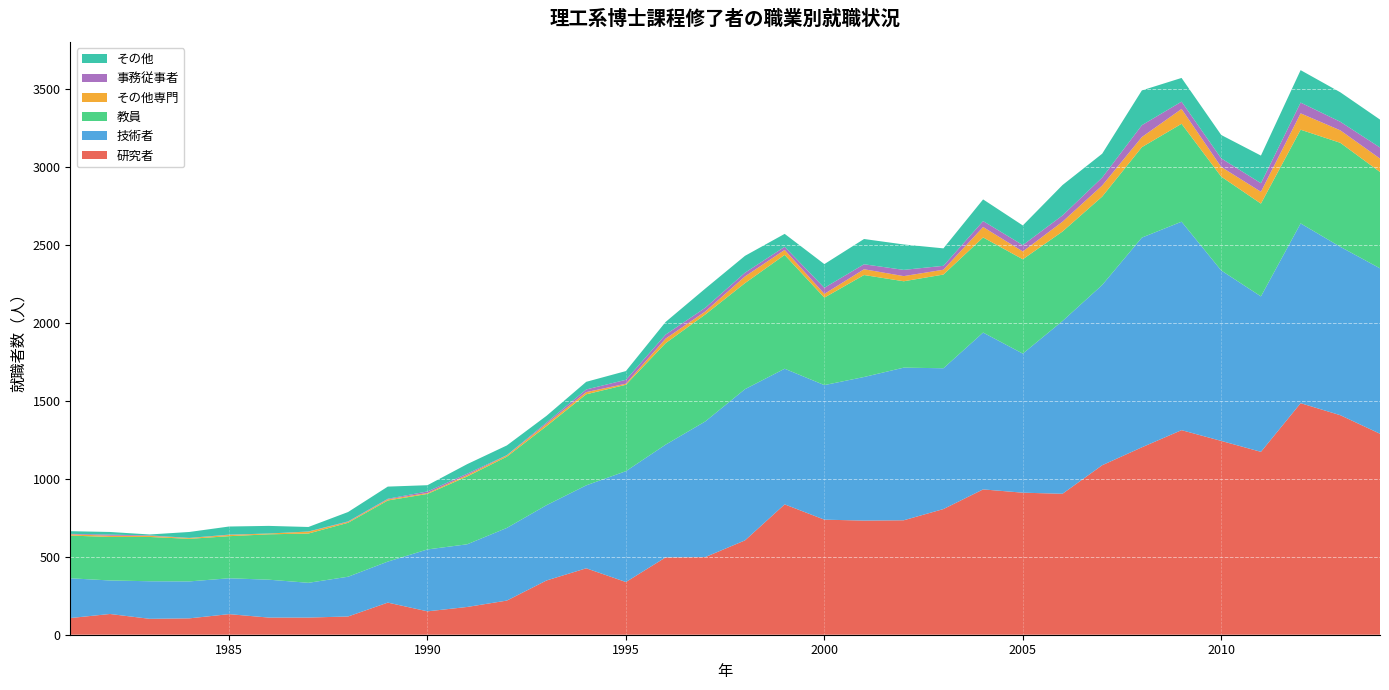

Reading right to left, what are all the values shown in this chart?

研究者: 2014=1289	2013=1408	2012=1485	2011=1173	2010=1243	2009=1312	2008=1202	2007=1087	2006=904	2005=911	2004=932	2003=806	2002=734	2001=732	2000=738	1999=836	1998=605	1997=498	1996=496	1995=338	1994=426	1993=348	1992=219	1991=178	1990=150	1989=206	1988=117	1987=110	1986=110	1985=132	1984=105	1983=102	1982=133	1981=107
技術者: 2014=1061	2013=1080	2012=1153	2011=997	2010=1093	2009=1337	2008=1345	2007=1156	2006=1108	2005=892	2004=1006	2003=903	2002=979	2001=921	2000=863	1999=870	1998=970	1997=870	1996=723	1995=711	1994=532	1993=483	1992=466	1991=402	1990=397	1989=263	1988=255	1987=223	1986=243	1985=230	1984=237	1983=241	1982=215	1981=255
教員: 2014=618	2013=667	2012=601	2011=595	2010=602	2009=628	2008=580	2007=567	2006=574	2005=605	2004=610	2003=601	2002=554	2001=654	2000=561	1999=730	1998=680	1997=686	1996=651	1995=554	1994=584	1993=507	1992=457	1991=435	1990=356	1989=392	1988=346	1987=316	1986=291	1985=270	1984=273	1983=284	1982=279	1981=274
その他専門: 2014=86	2013=80	2012=105	2011=76	2010=62	2009=95	2008=65	2007=71	2006=63	2005=50	2004=67	2003=31	2002=33	2001=37	2000=24	1999=32	1998=43	1997=19	1996=29	1995=7	1994=14	1993=14	1992=8	1991=9	1990=6	1989=7	1988=6	1987=12	1986=5	1985=8	1984=5	1983=7	1982=8	1981=8
事務従事者: 2014=71	2013=55	2012=69	2011=55	2010=55	2009=47	2008=76	2007=51	2006=40	2005=41	2004=38	2003=25	2002=40	2001=32	2000=39	1999=20	1998=24	1997=24	1996=26	1995=25	1994=17	1993=9	1992=2	1991=9	1990=10	1989=4	1988=3	1987=1	1986=0	1985=2	1984=1	1983=3	1982=7	1981=3
その他: 2014=179	2013=189	2012=208	2011=177	2010=150	2009=152	2008=223	2007=153	2006=195	2005=126	2004=139	2003=112	2002=163	2001=162	2000=152	1999=83	1998=108	1997=123	1996=81	1995=56	1994=49	1993=43	1992=62	1991=61	1990=40	1989=78	1988=60	1987=29	1986=49	1985=52	1984=38	1983=6	1982=17	1981=17